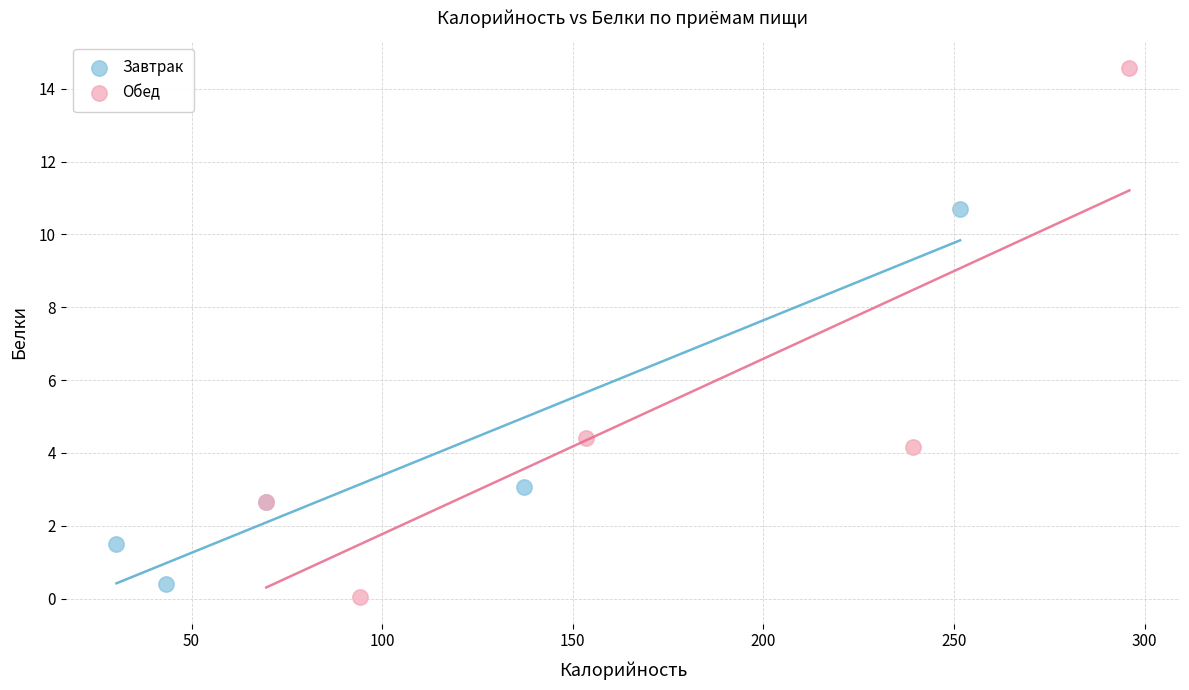

Which series contains the lowest Y value?

Обед